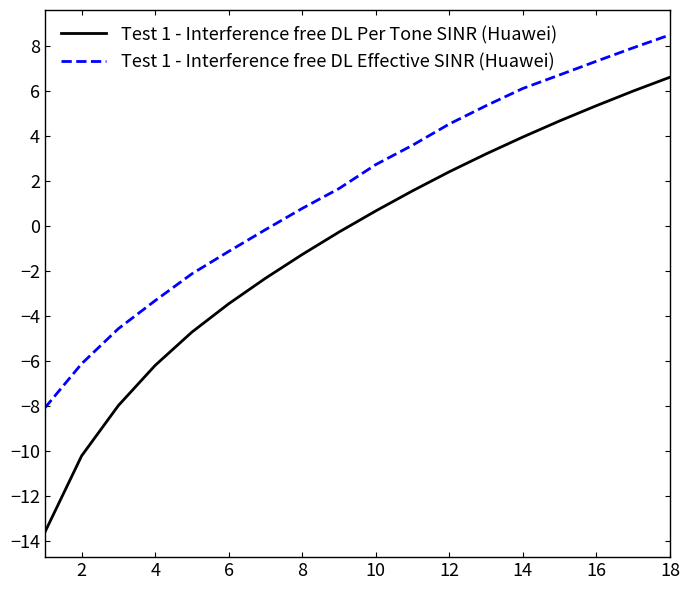

Which series has the largest total across all categories?

Test 1 - Interference free DL Effective SINR (Huawei)